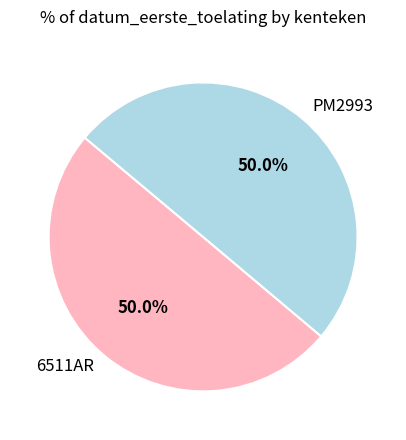

Combined, do PM2993 and 6511AR account for over 50%?

Yes